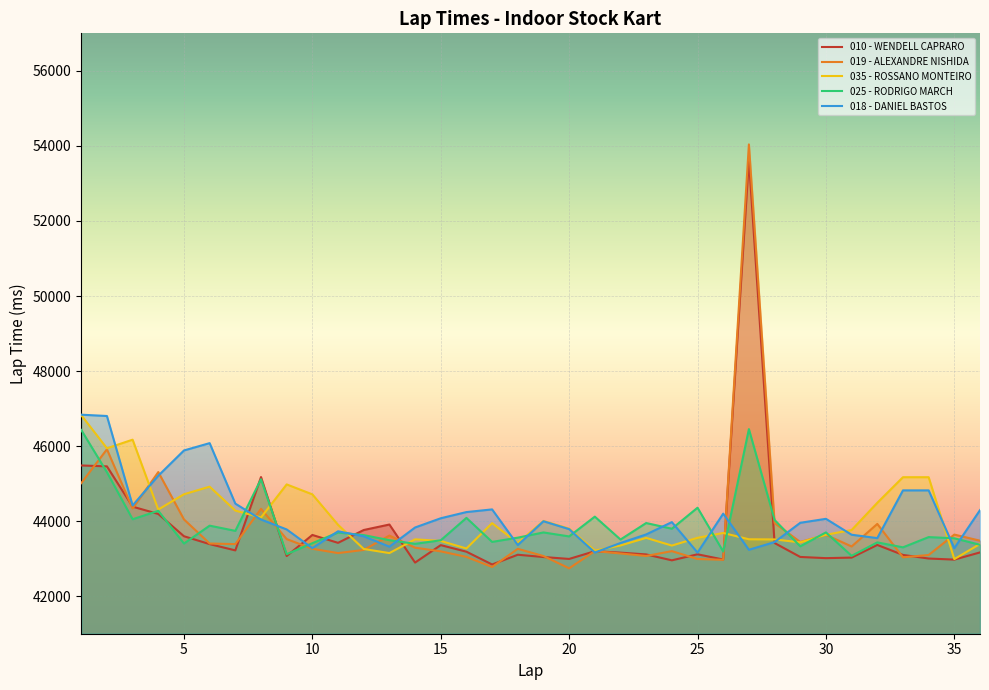

Reading left to right, extract all data points from this chart.

010 - WENDELL CAPRARO: 1=45484	2=45460	3=44386	4=44192	5=43598	6=43388	7=43221	8=45175	9=43071	10=43632	11=43422	12=43764	13=43910	14=42896	15=43361	16=43186	17=42845	18=43105	19=43044	20=42993	21=43199	22=43161	23=43113	24=42956	25=43117	26=42977	27=53635	28=43417	29=43046	30=43014	31=43029	32=43366	33=43100	34=43004	35=42975	36=43167
019 - ALEXANDRE NISHIDA: 1=45012	2=45915	3=44335	4=45308	5=44046	6=43404	7=43388	8=44328	9=43522	10=43264	11=43149	12=43233	13=43616	14=43293	15=43195	16=43048	17=42779	18=43262	19=43071	20=42743	21=43202	22=43139	23=43072	24=43201	25=42991	26=42970	27=54040	28=43950	29=43444	30=43636	31=43325	32=43926	33=43036	34=43098	35=43642	36=43479
035 - ROSSANO MONTEIRO: 1=46825	2=45942	3=46171	4=44309	5=44717	6=44919	7=44282	8=44098	9=44979	10=44714	11=43902	12=43259	13=43149	14=43516	15=43472	16=43272	17=43947	18=43417	19=44005	20=43800	21=43214	22=43352	23=43554	24=43349	25=43556	26=43685	27=43517	28=43513	29=43435	30=43637	31=43763	32=44489	33=45171	34=45171	35=42989	36=43392
025 - RODRIGO MARCH: 1=46430	2=45304	3=44051	4=44275	5=43404	6=43880	7=43741	8=45117	9=43120	10=43413	11=43697	12=43628	13=43493	14=43395	15=43490	16=44087	17=43447	18=43560	19=43699	20=43593	21=44120	22=43510	23=43950	24=43798	25=44358	26=43190	27=46453	28=44032	29=43329	30=43700	31=43076	32=43434	33=43302	34=43575	35=43543	36=43370
018 - DANIEL BASTOS: 1=46837	2=46802	3=44418	4=45211	5=45884	6=46079	7=44467	8=44044	9=43779	10=43281	11=43730	12=43596	13=43319	14=43831	15=44077	16=44242	17=44313	18=43364	19=43997	20=43787	21=43164	22=43418	23=43646	24=43974	25=43162	26=44200	27=43237	28=43442	29=43956	30=44062	31=43638	32=43548	33=44820	34=44820	35=43280	36=44294